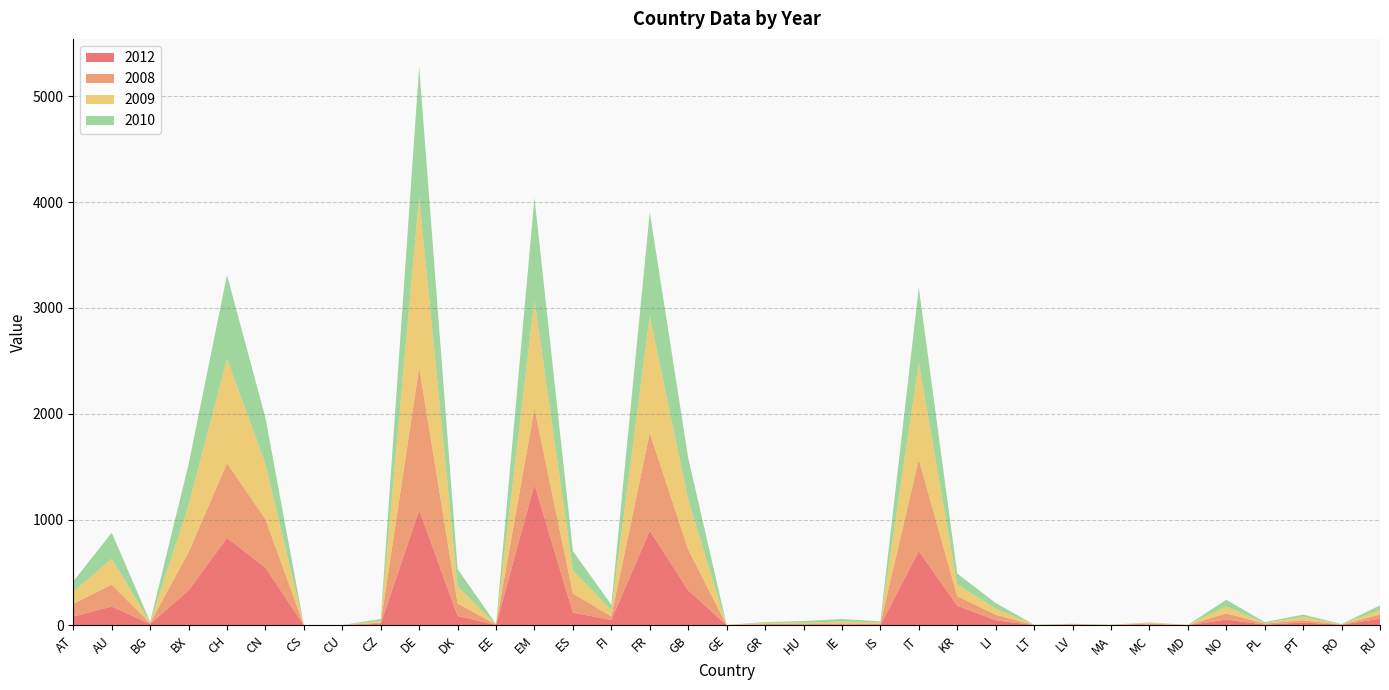

Reading left to right, list all the values displayed in this chart.

2012: 82	178	13	330	826	545	0	0	13	1091	88	3	1332	120	50	895	331	1	5	4	8	1	701	185	48	1	8	1	6	0	54	6	26	5	62
2008: 121	207	8	361	706	458	0	1	12	1347	119	4	718	180	35	923	385	0	7	12	8	14	867	90	52	2	0	2	11	0	59	10	21	2	39
2009: 114	243	5	444	988	523	1	0	17	1613	159	2	1028	220	56	1107	472	0	11	8	20	12	914	111	58	2	2	1	8	3	65	5	33	2	44
2010: 98	247	7	387	792	435	0	1	18	1229	166	2	963	181	53	981	393	2	7	16	23	10	711	103	53	0	4	1	2	1	63	9	21	3	43